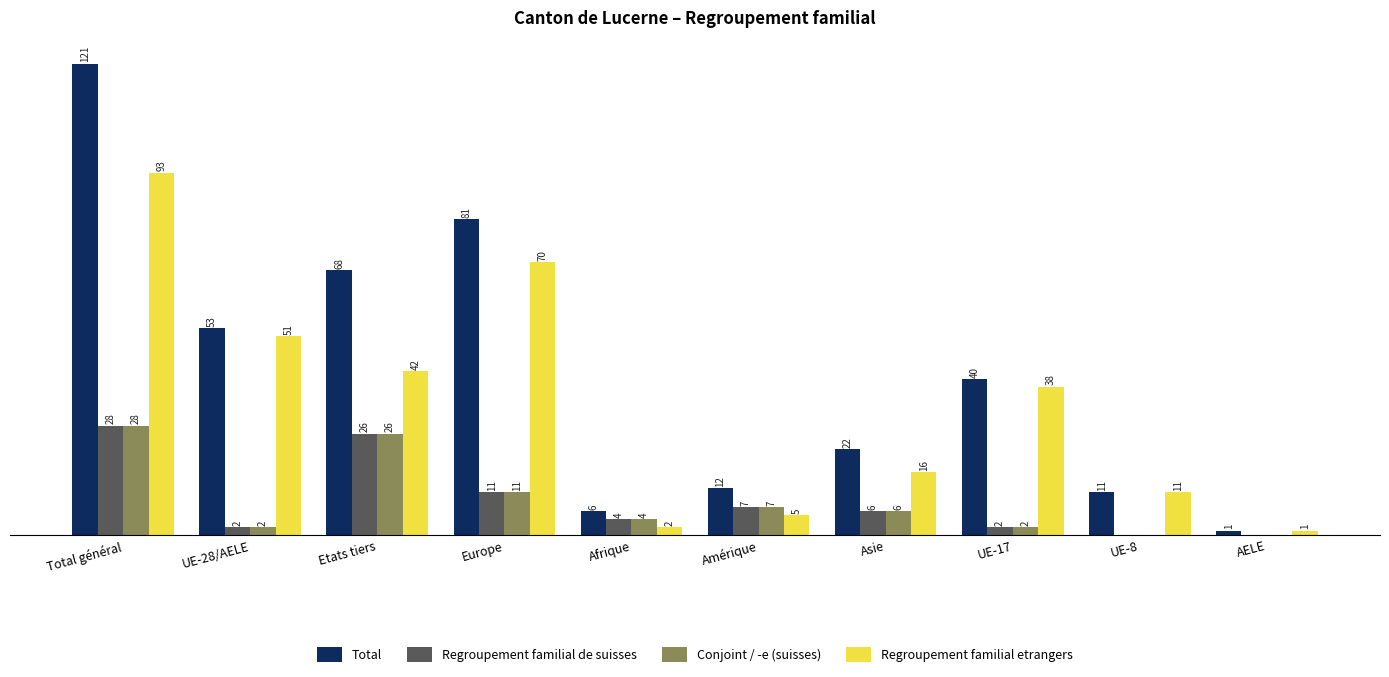

At which category is the sum across all series the highest?

Total général